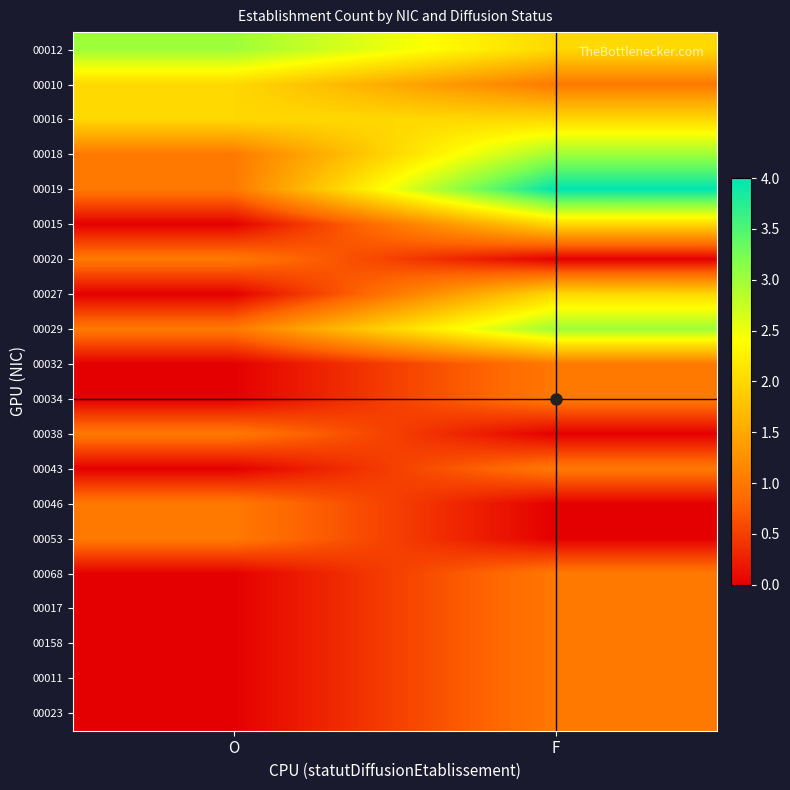

Reading left to right, list all the values displayed in this chart.

00012: O=3	F=2
00010: O=2	F=1
00016: O=2	F=2
00018: O=1	F=3
00019: O=1	F=4
00015: O=0	F=2
00020: O=1	F=0
00027: O=0	F=2
00029: O=1	F=3
00032: O=0	F=1
00034: O=0	F=1
00038: O=1	F=0
00043: O=0	F=1
00046: O=1	F=0
00053: O=1	F=0
00068: O=0	F=1
00017: O=0	F=1
00158: O=0	F=1
00011: O=0	F=1
00023: O=0	F=1